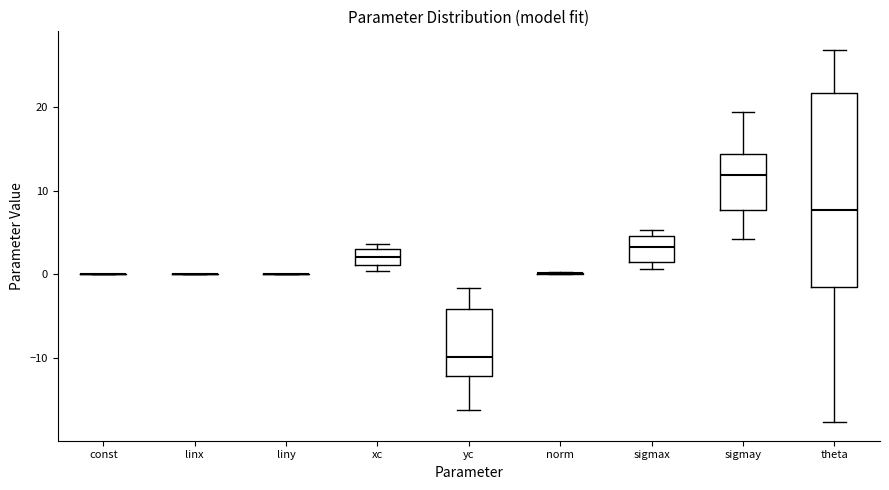

Where is the lower edge of the box for yc on the y-axis? The values are not printed on the chart, so give them approximately, as read against the axis.

-12